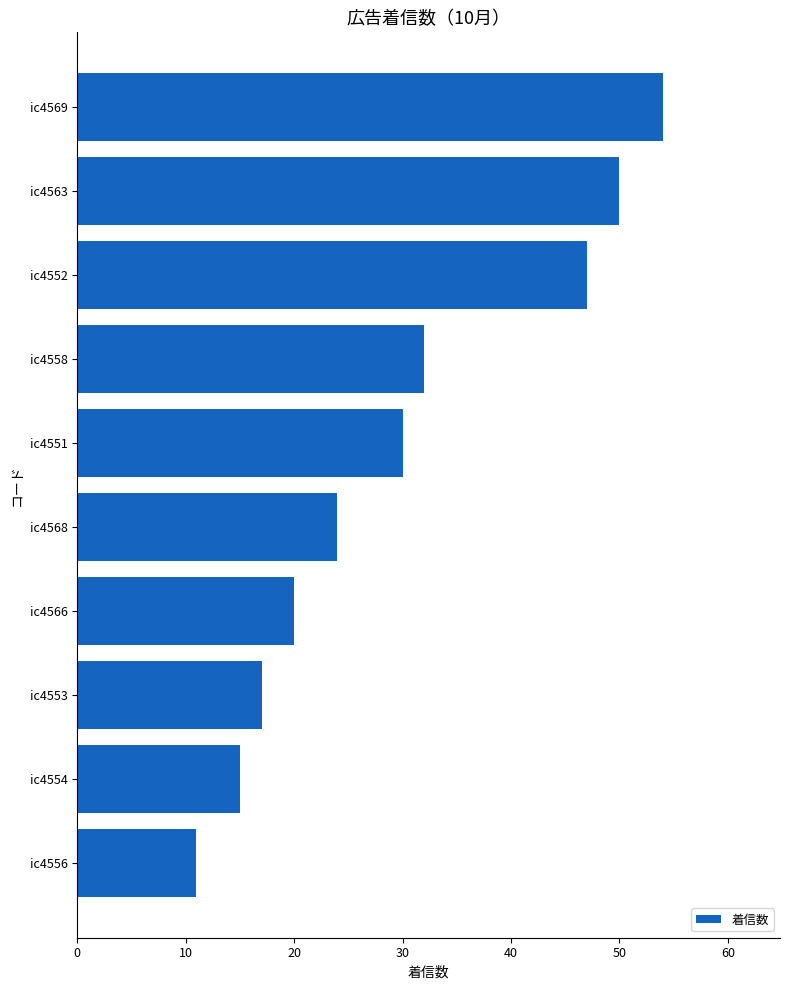

What is the sum of the values at ic4568 and ic4553?

41